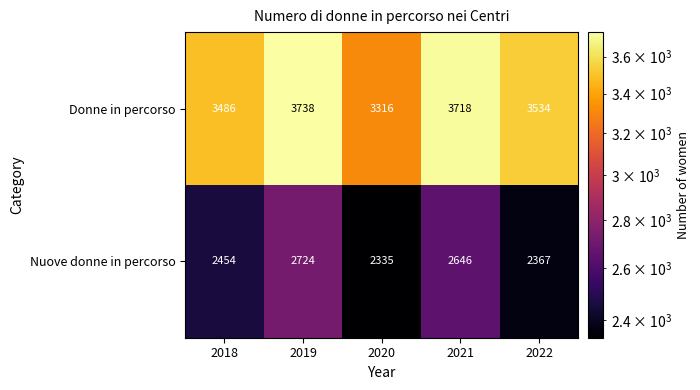

The Nuove donne in percorso series shows 3555 at 2019. True or false?

False